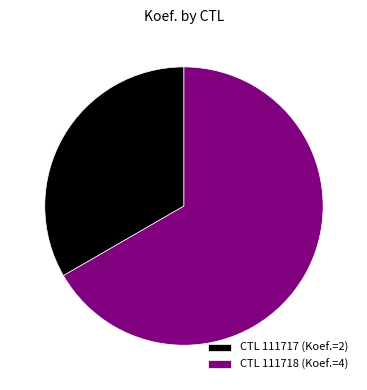

The CTL 111717 (Koef.=2) slice represents 45% of the pie. True or false?

False